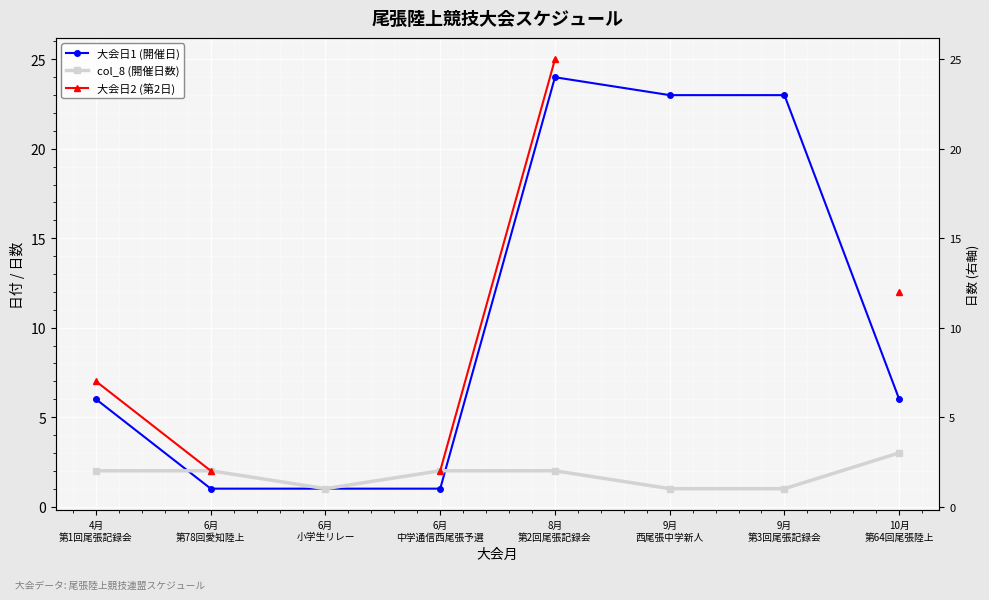

The 大会日1 (開催日) series shows 1.0 at 6月
小学生リレー. True or false?

True